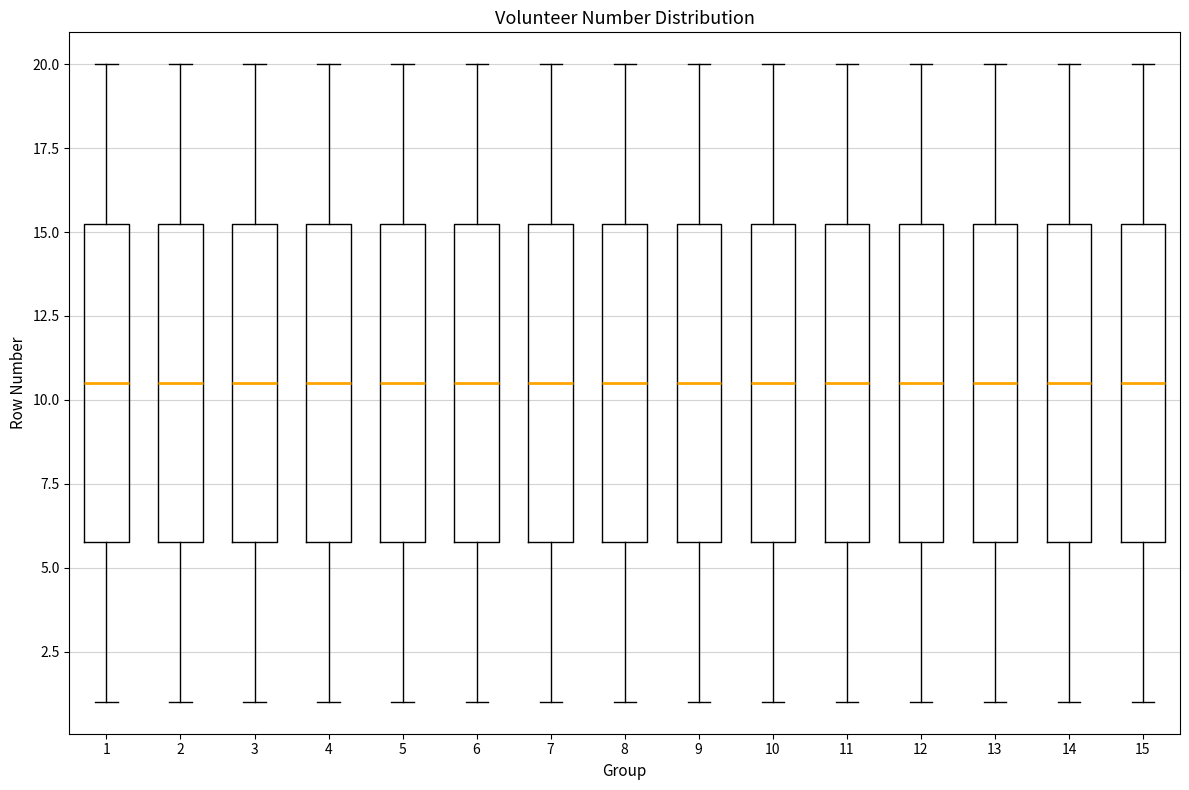

Reading left to right, read every box against the y-axis: the position of its median line, the range the box covers, and the ends of its whiskers. The values are not printed on the chart, so give them approximately, as read against the axis.

1: median 10.5, box 6.0 to 15.5, whiskers 1.0 to 20.0
2: median 10.5, box 6.0 to 15.5, whiskers 1.0 to 20.0
3: median 10.5, box 6.0 to 15.5, whiskers 1.0 to 20.0
4: median 10.5, box 6.0 to 15.5, whiskers 1.0 to 20.0
5: median 10.5, box 6.0 to 15.5, whiskers 1.0 to 20.0
6: median 10.5, box 6.0 to 15.5, whiskers 1.0 to 20.0
7: median 10.5, box 6.0 to 15.5, whiskers 1.0 to 20.0
8: median 10.5, box 6.0 to 15.5, whiskers 1.0 to 20.0
9: median 10.5, box 6.0 to 15.5, whiskers 1.0 to 20.0
10: median 10.5, box 6.0 to 15.5, whiskers 1.0 to 20.0
11: median 10.5, box 6.0 to 15.5, whiskers 1.0 to 20.0
12: median 10.5, box 6.0 to 15.5, whiskers 1.0 to 20.0
13: median 10.5, box 6.0 to 15.5, whiskers 1.0 to 20.0
14: median 10.5, box 6.0 to 15.5, whiskers 1.0 to 20.0
15: median 10.5, box 6.0 to 15.5, whiskers 1.0 to 20.0